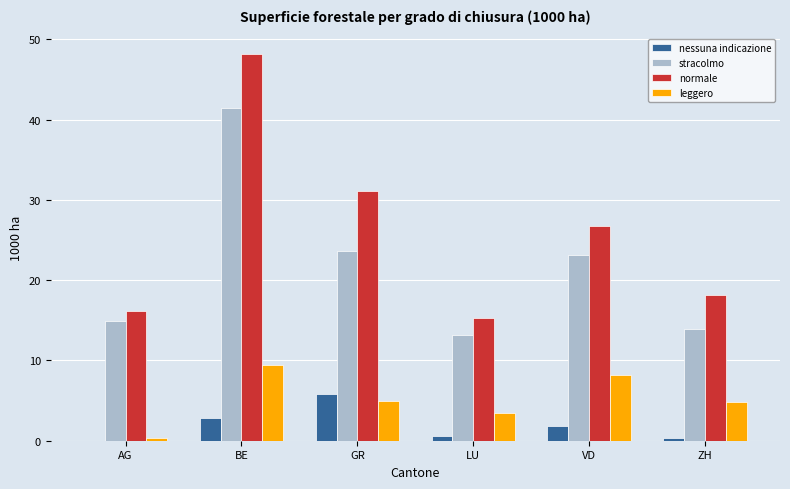

Are the bars grouped side by side (vs. stacked)?

Yes